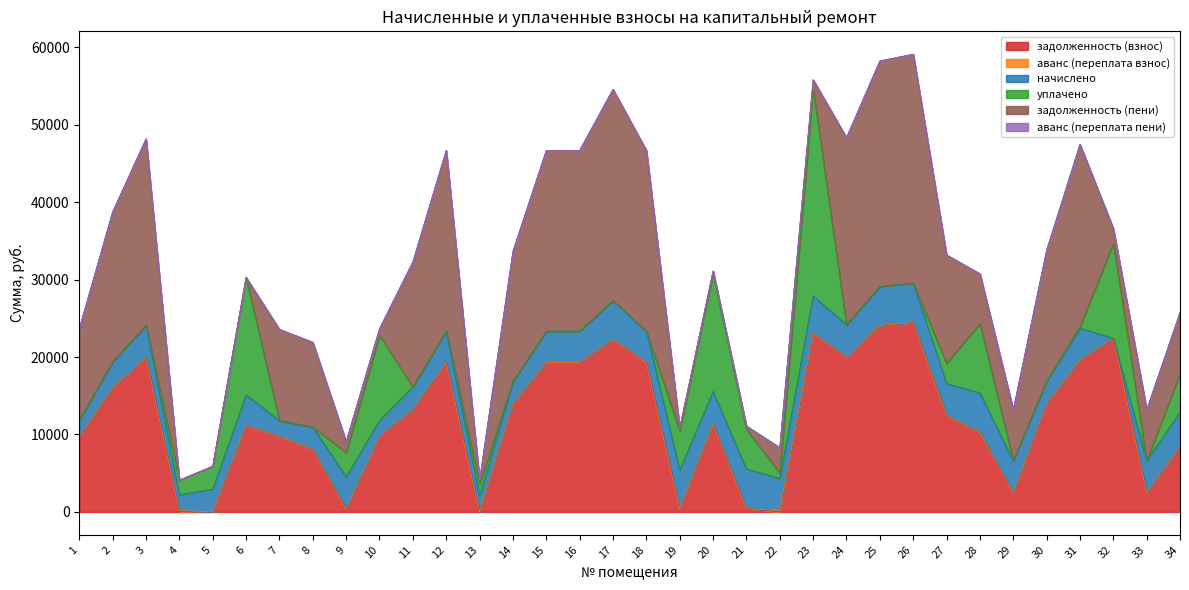

Where does the задолженность (взнос) series first go above 12476?

2